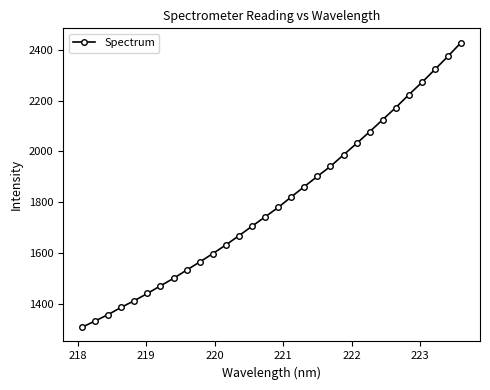

True or false: there are more than 1 points higher than both neighbors.

False